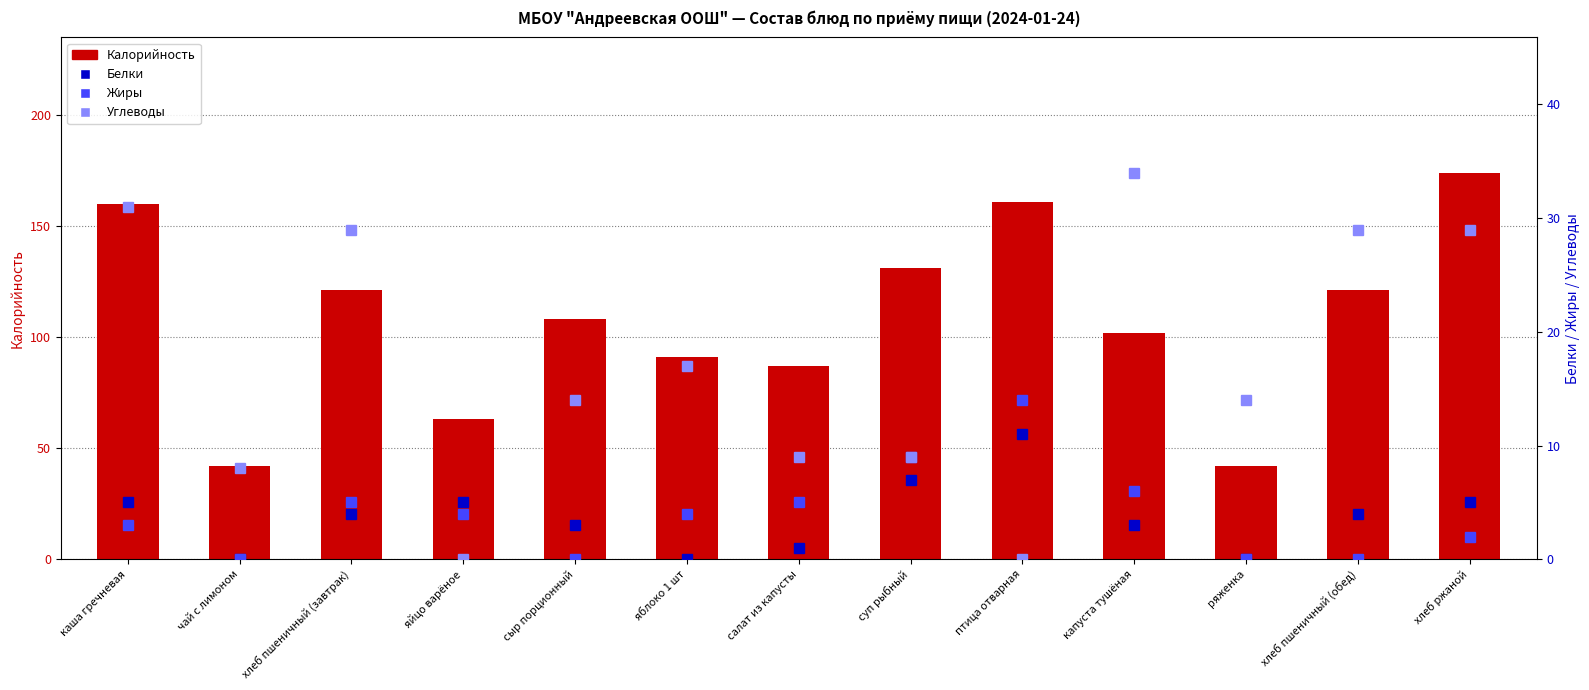

Which series changed the most between сыр порционный and капуста тушёная?

Углеводы